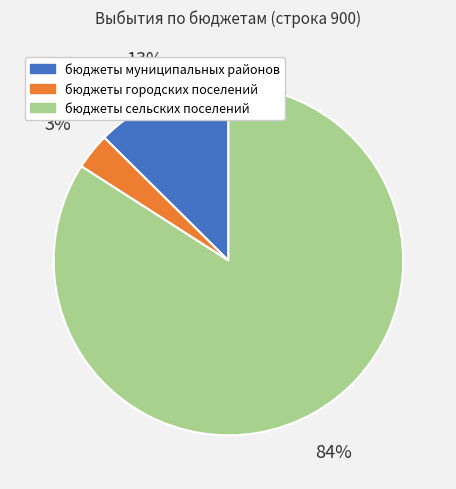

Combined, do бюджеты сельских поселений and бюджеты городских поселений account for over 50%?

Yes